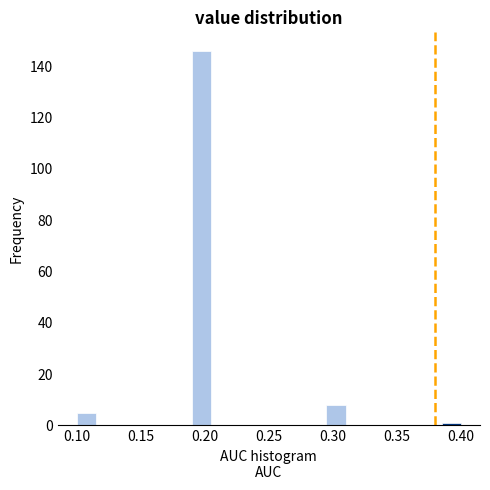

Around what value on the x-axis is the tallest bar? Give the approximate position of its centre, as read against the axis.

0.200